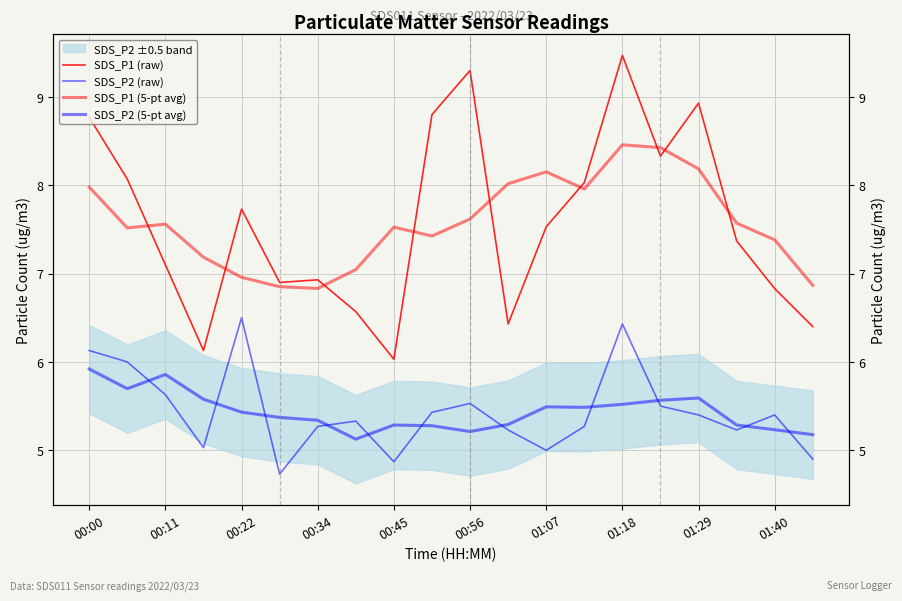

How many series are shown in this chart?

4